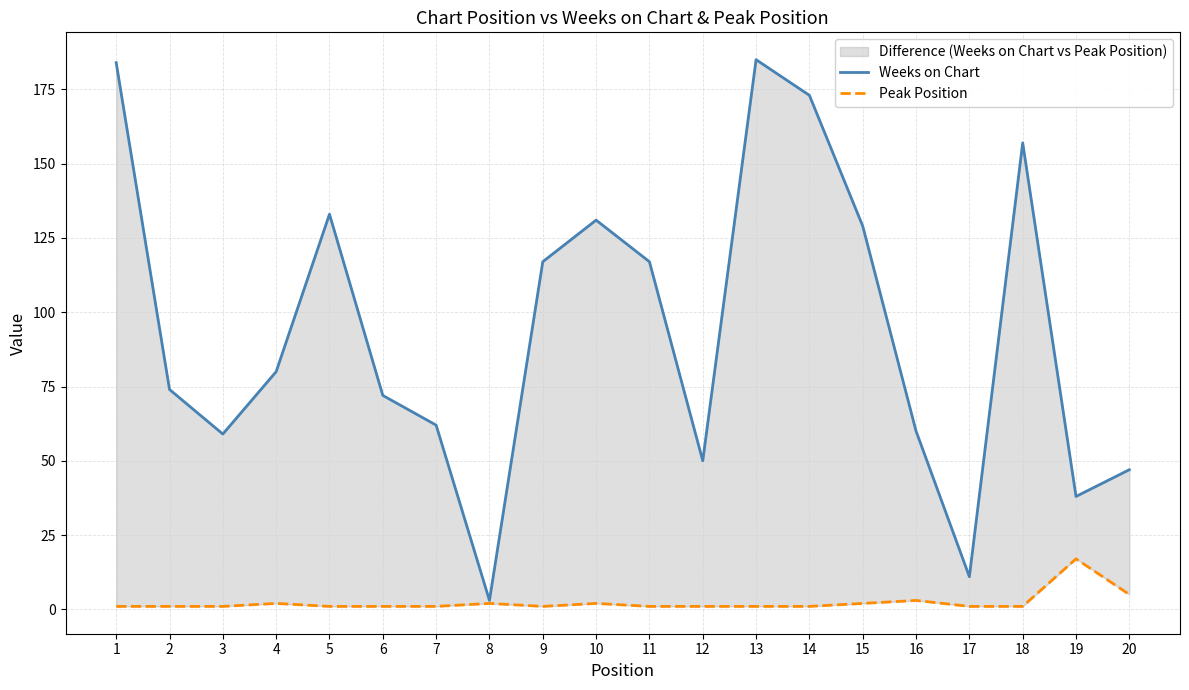

True or false: Weeks on Chart has more than 2 points higher than both neighbors.

True